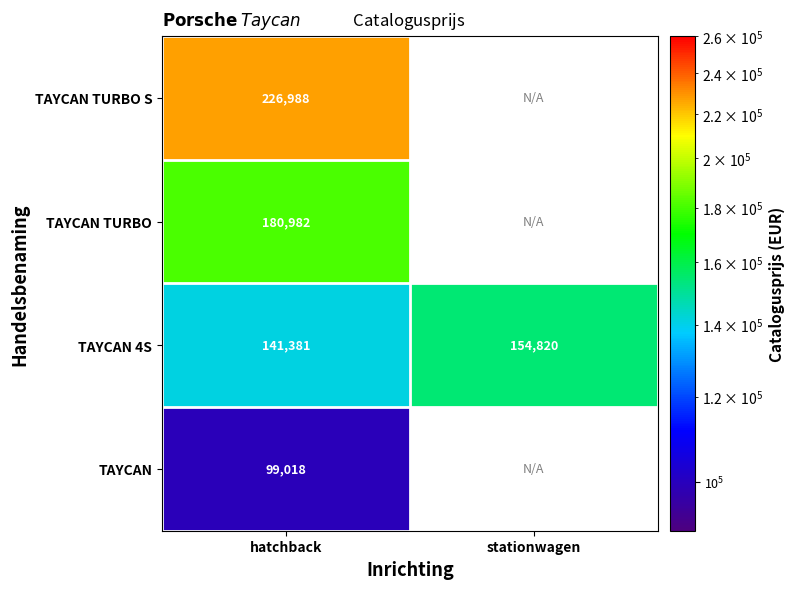

Where is TAYCAN 4S nearest to the value 148100?

hatchback